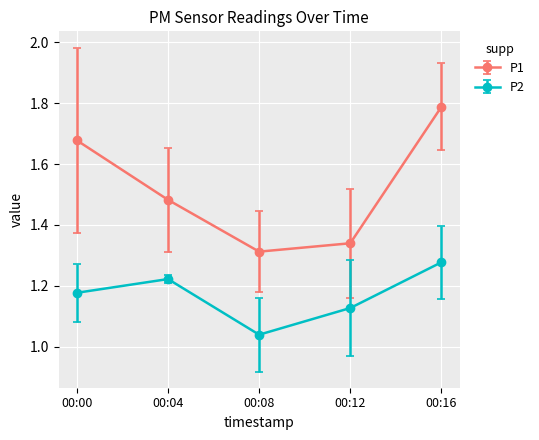

Rank the series by their average value, from highest to lowest.

P1, P2